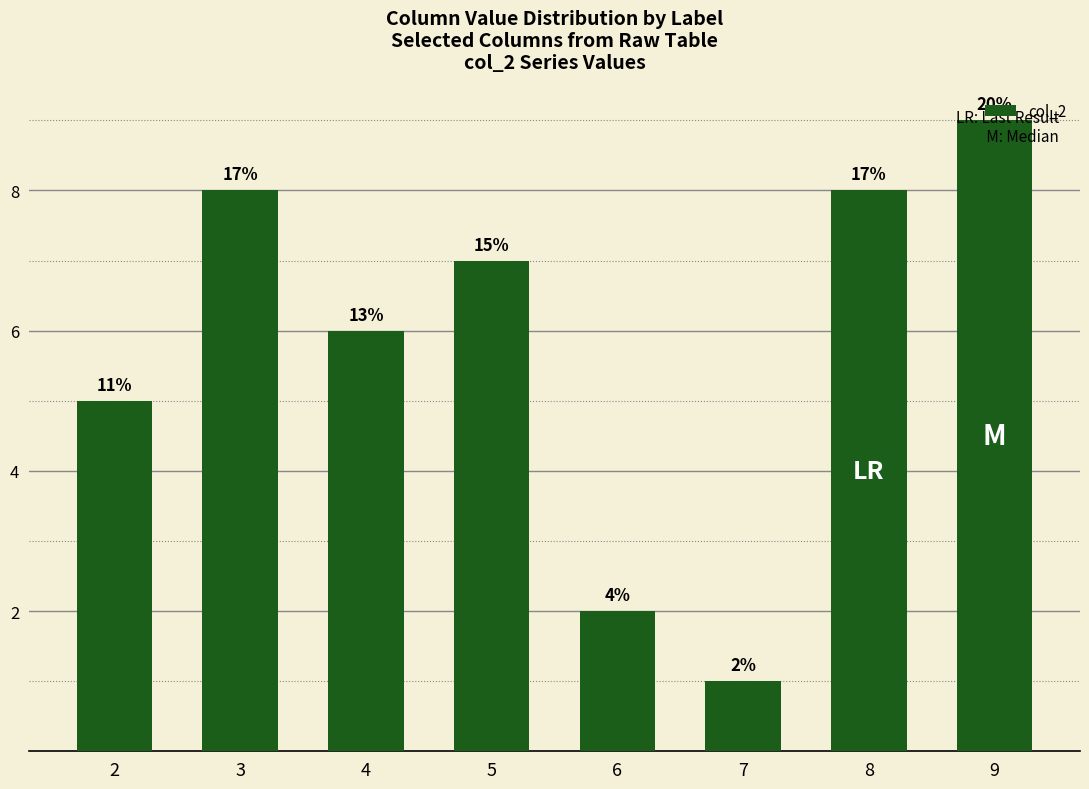

How many bars are there in total?

8